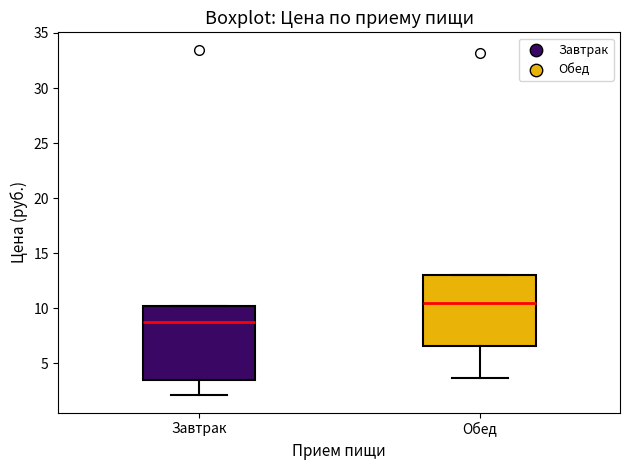

Reading left to right, read every box against the y-axis: the position of its median line, the range the box covers, and the ends of its whiskers. The values are not printed on the chart, so give them approximately, as read against the axis.

Завтрак: median 9.0, box 3.5 to 10.5, whiskers 2.0 to 10.5
Обед: median 10.5, box 6.5 to 13.0, whiskers 3.5 to 13.0